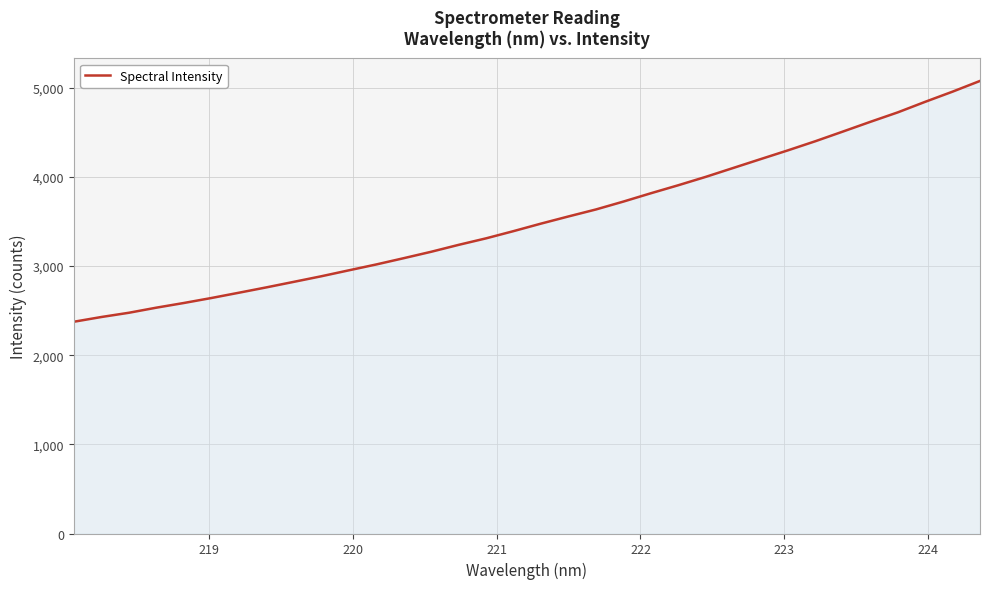

What is the minimum value shown in the chart?

2374.9